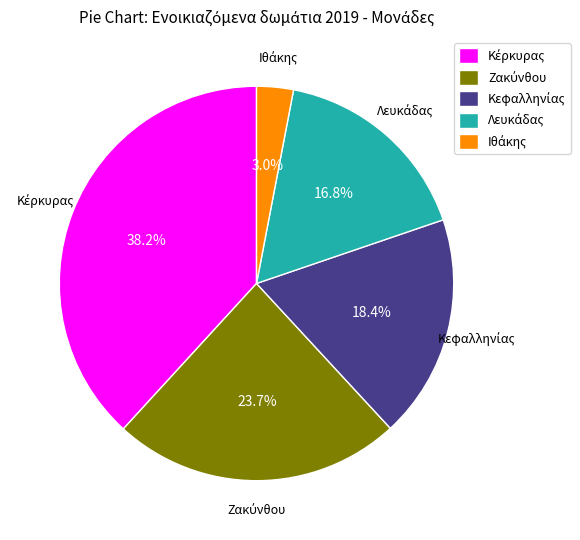

Does any single category account for the majority?

No